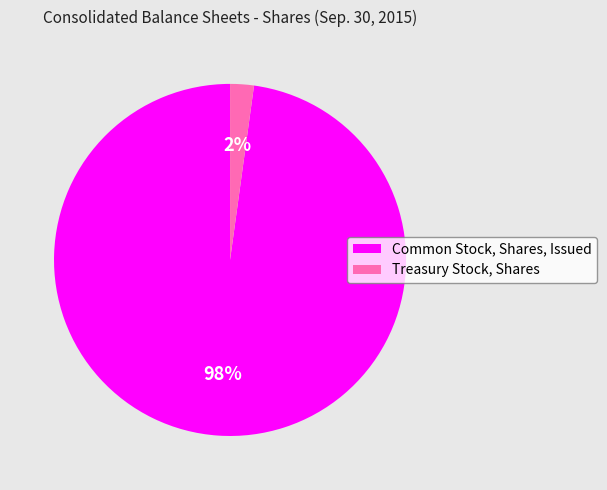

Count the number of slices in the pie.

2